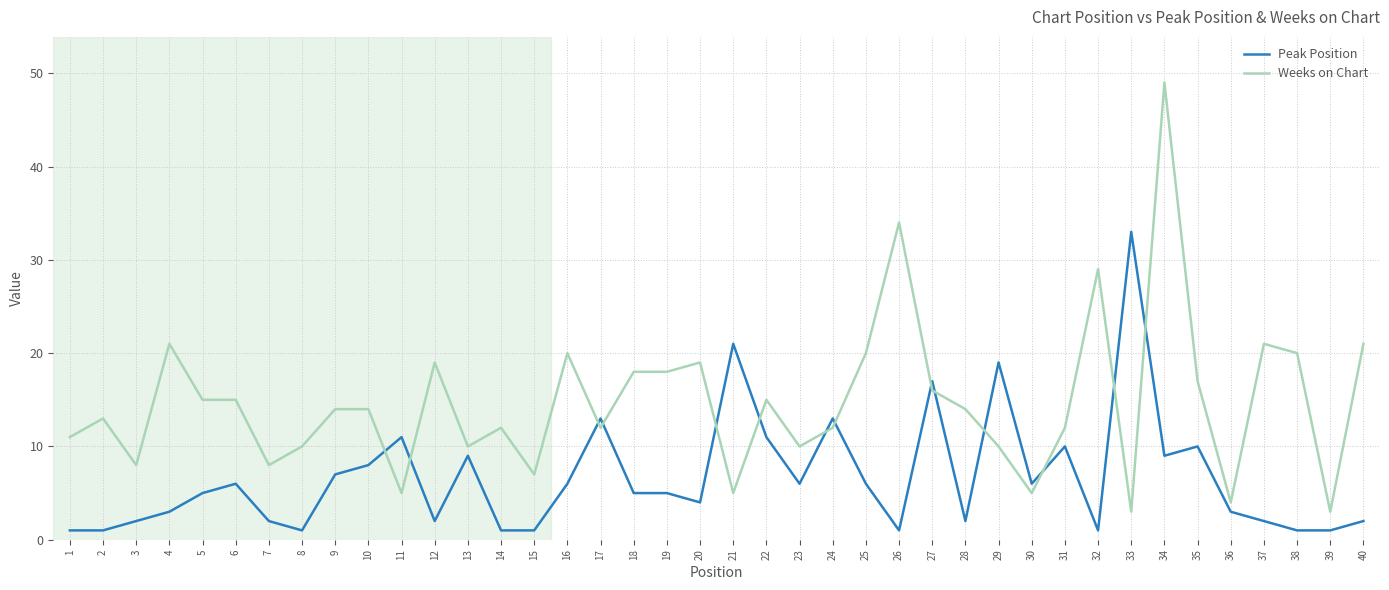

What is the total value across all series at 33?

36